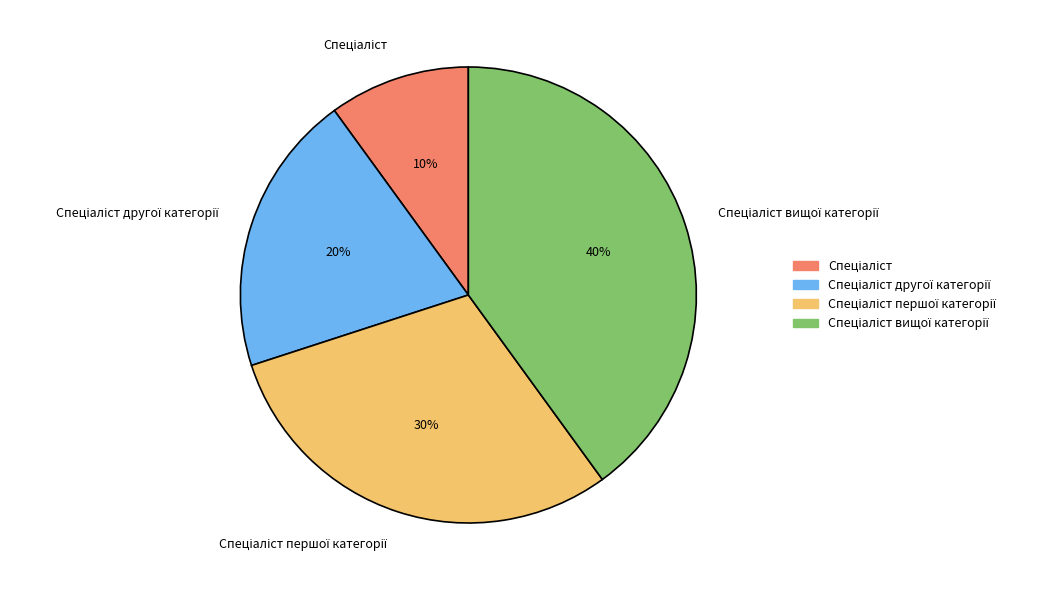

Does any single category account for the majority?

No